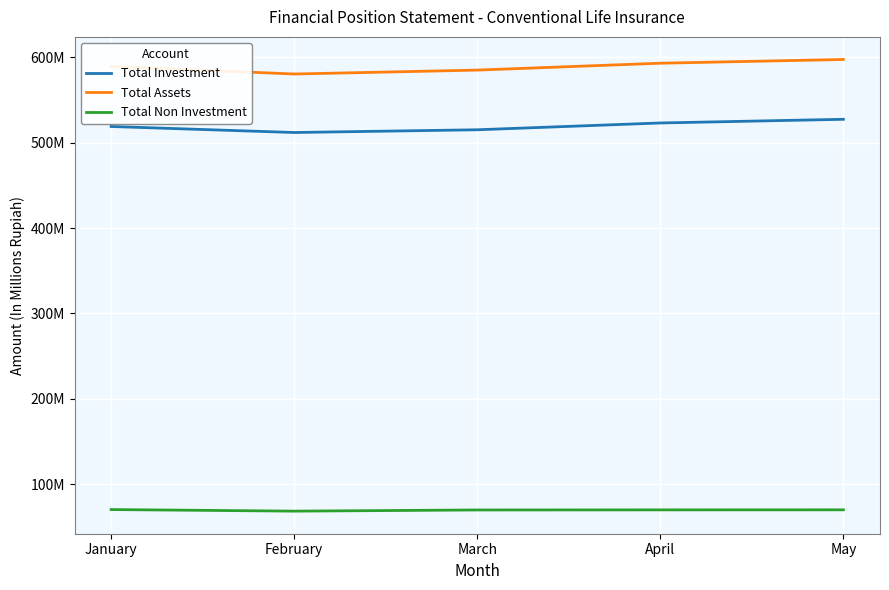

At which label does Total Non Investment first exceed 69975762?

January